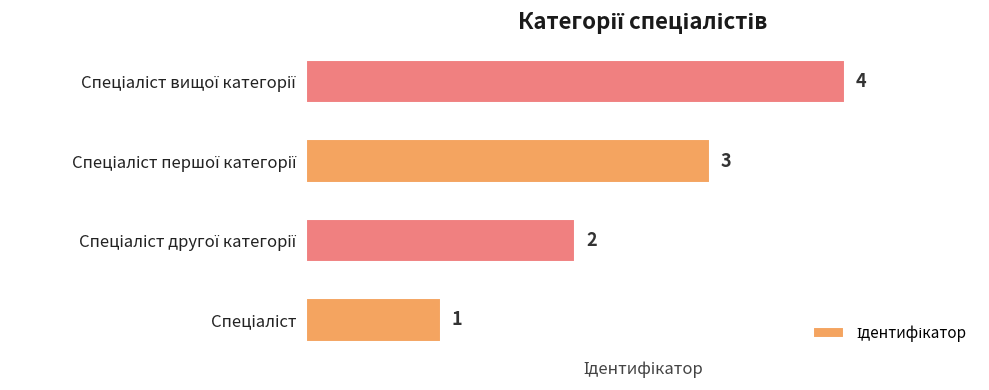

How many values are between 2 and 4?

3